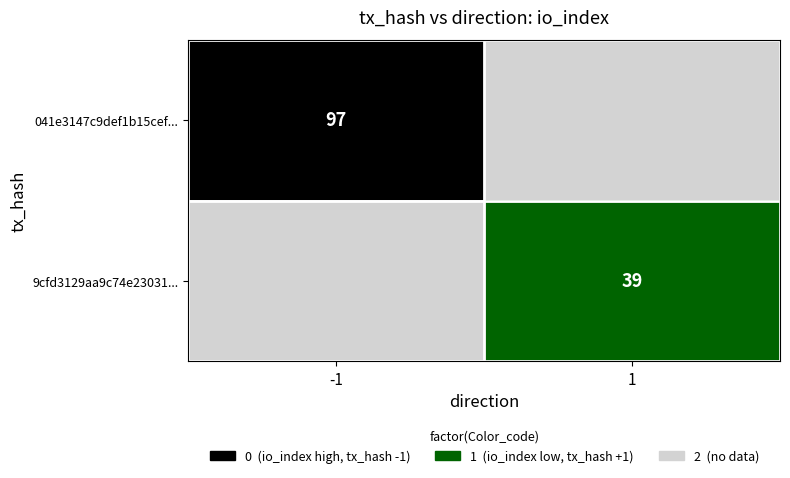

The value of 9cfd3129aa9c74e23031... at 1 is 59. True or false?

False